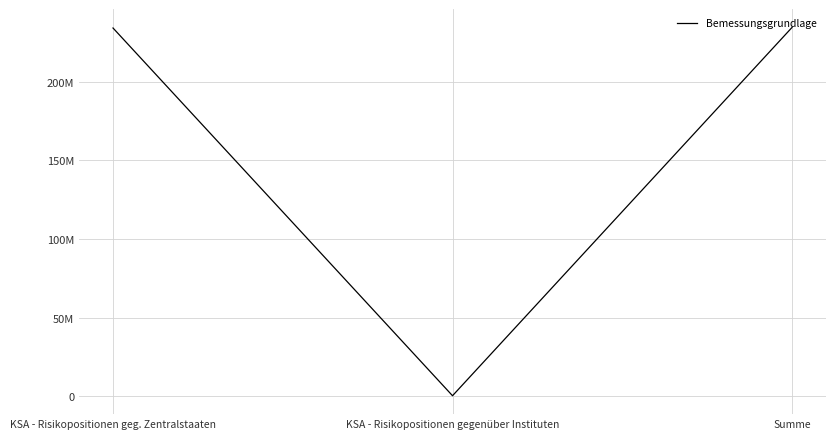

What is the difference between the maximum and minimum values?

234203213.2